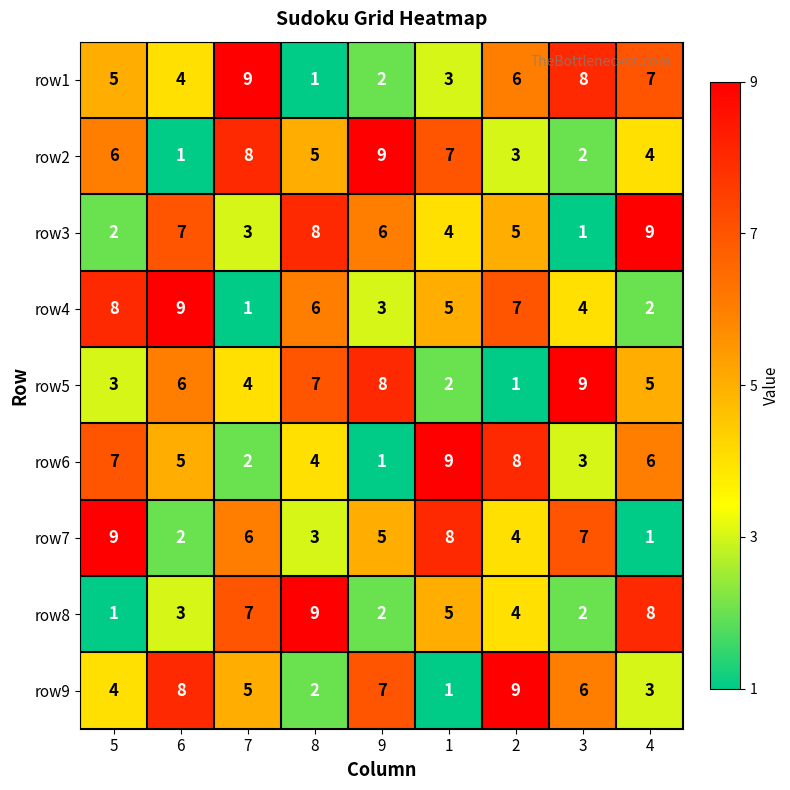

The value of row3 at 5 is 4. True or false?

False